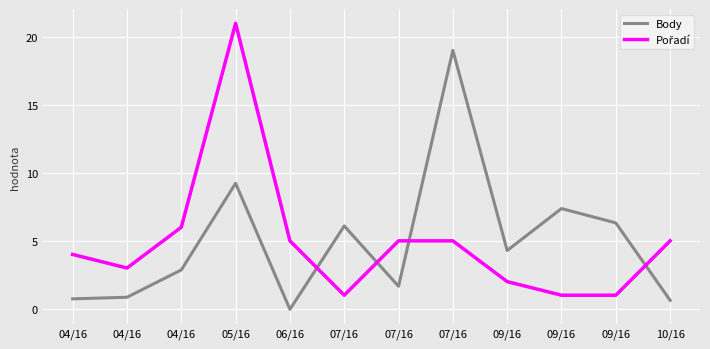

Is this an area chart (filled region under the line)?

No